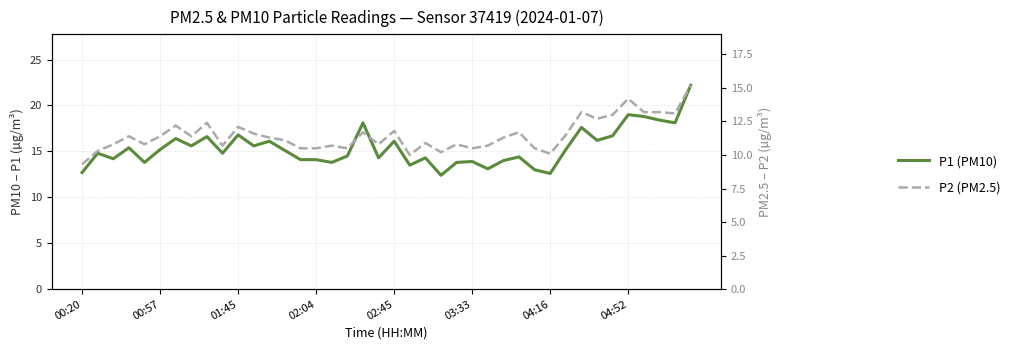

True or false: P1 (PM10) and P2 (PM2.5) intersect in this chart.

False